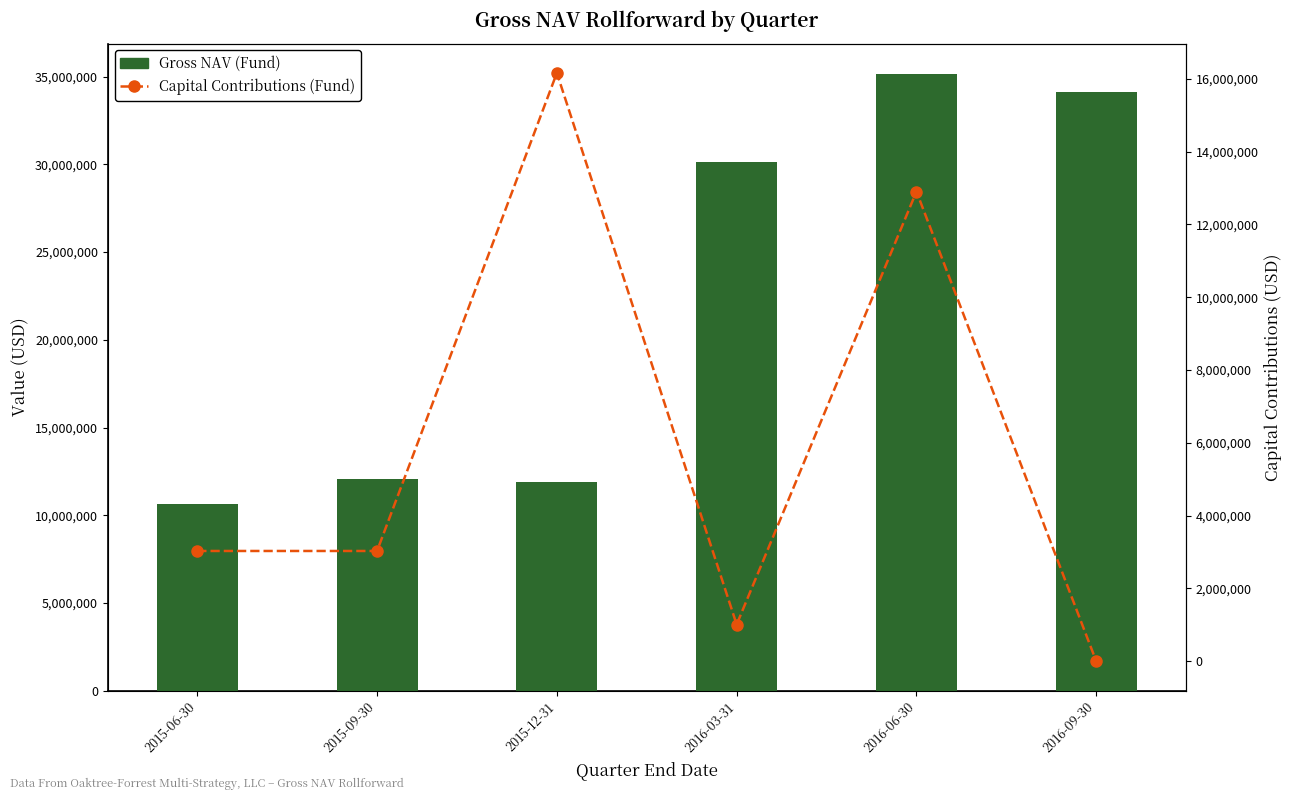

The value of Capital Contributions (Fund) at 2015-06-30 is 2045840. True or false?

False